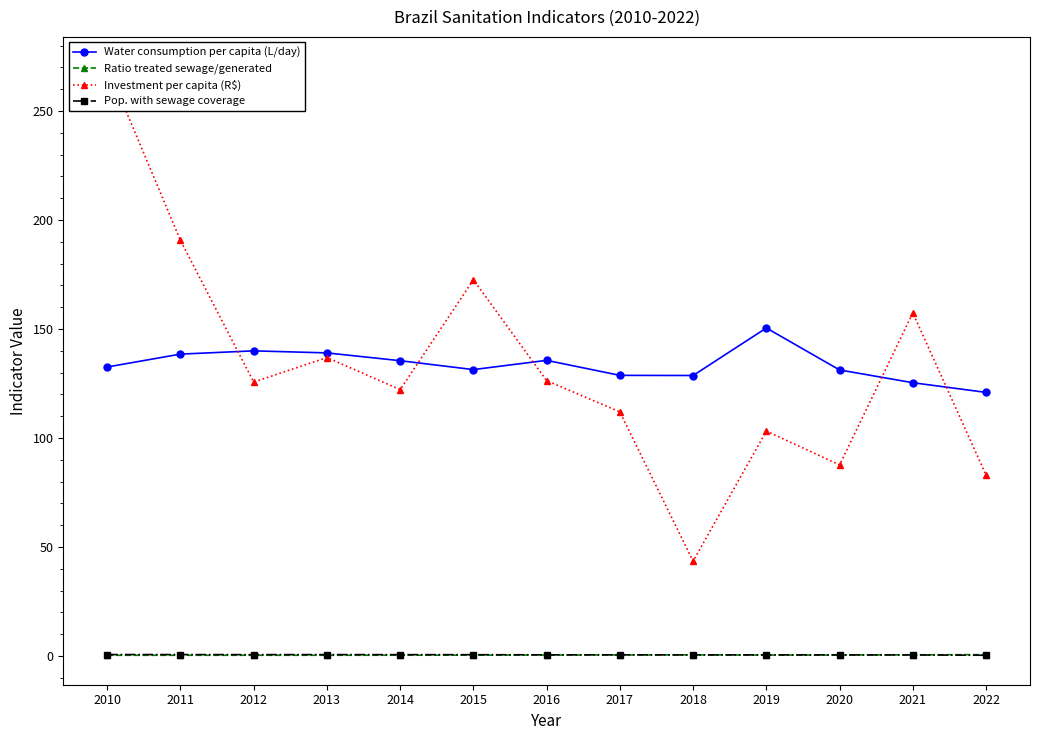

At which category is the sum across all series the highest?

2010